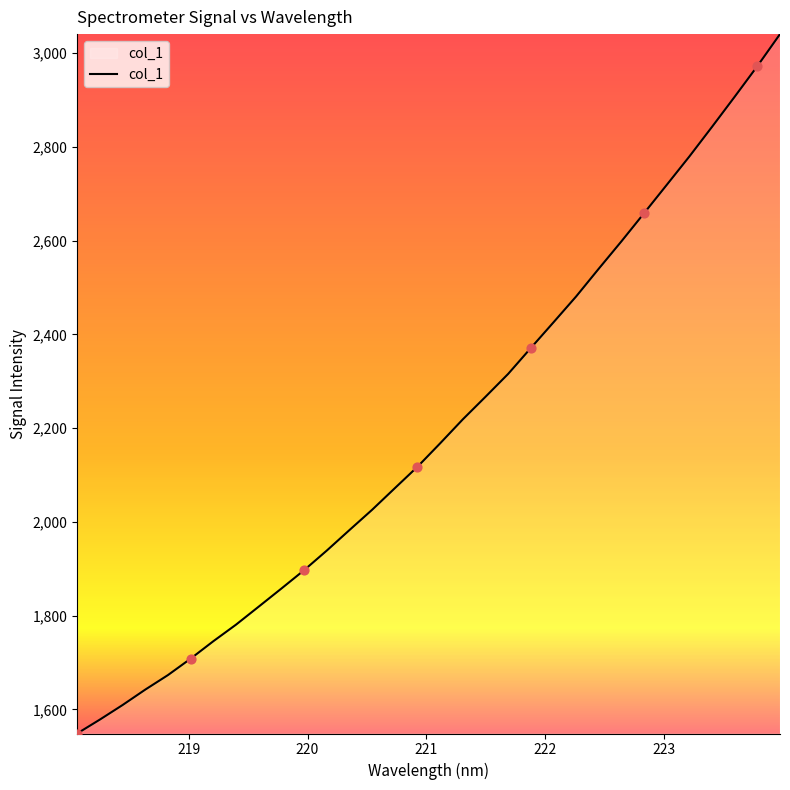

What is the minimum value shown in the chart?

1548.4